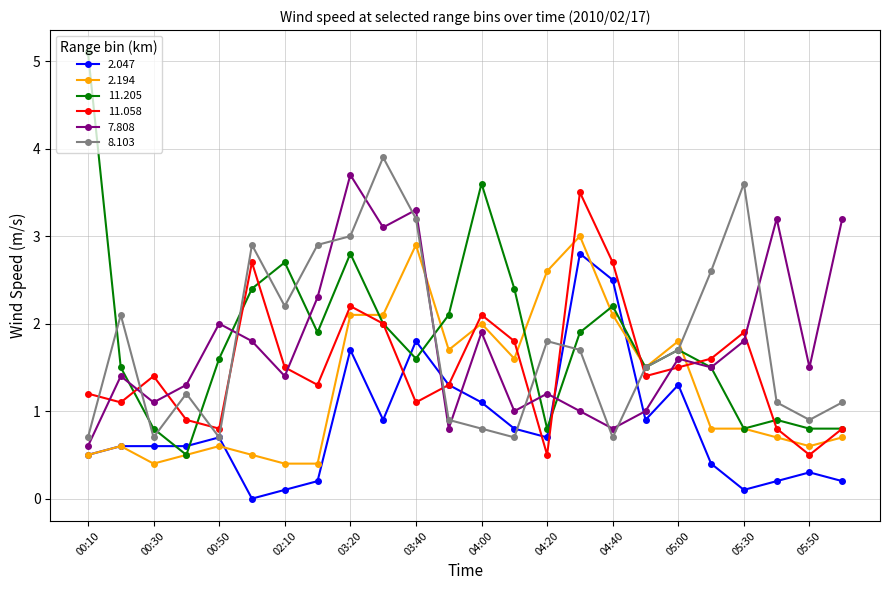

True or false: 8.103 has more than 1 interior local peaks.

True